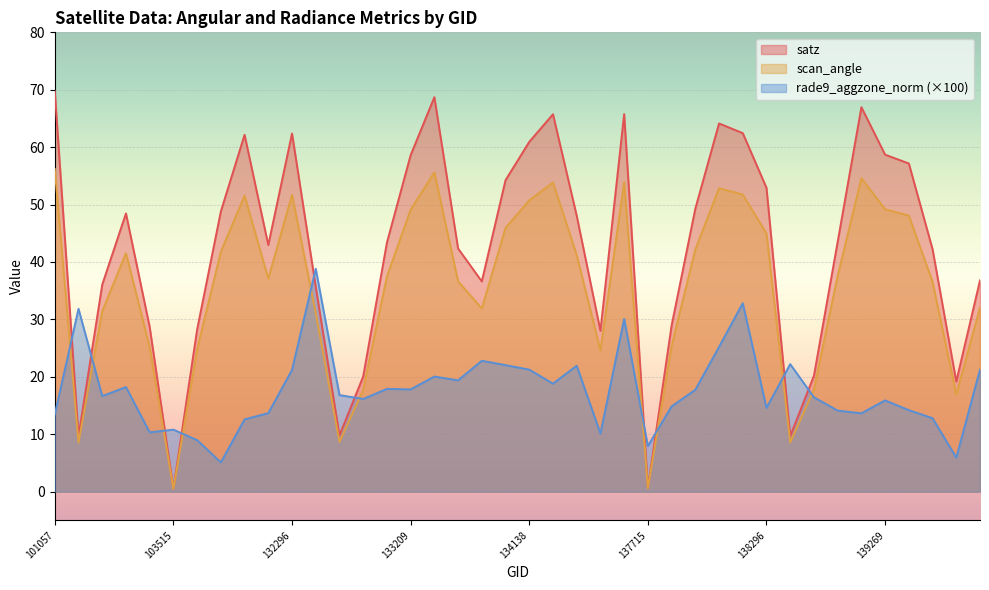

How many values in the satz series are below 43?

19